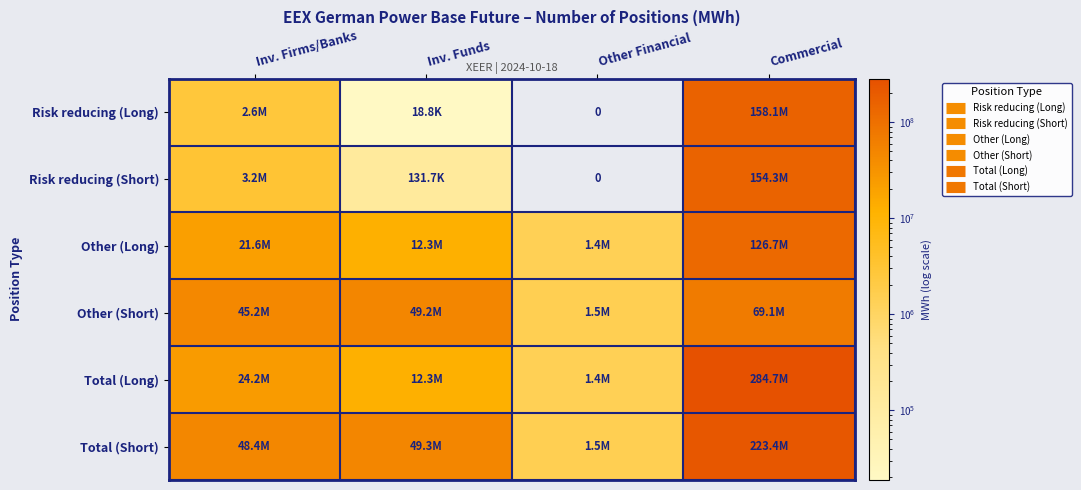

Between Inv. Firms/Banks and Inv. Funds, which series saw the biggest shift?

Total (Long)